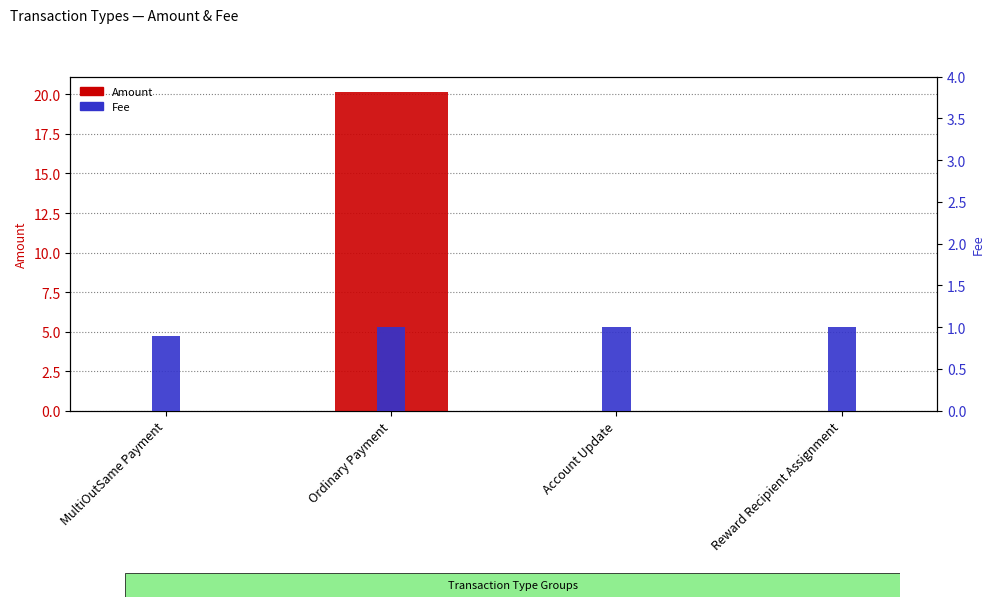

Rank the series by their maximum value, from lowest to highest.

Fee, Amount